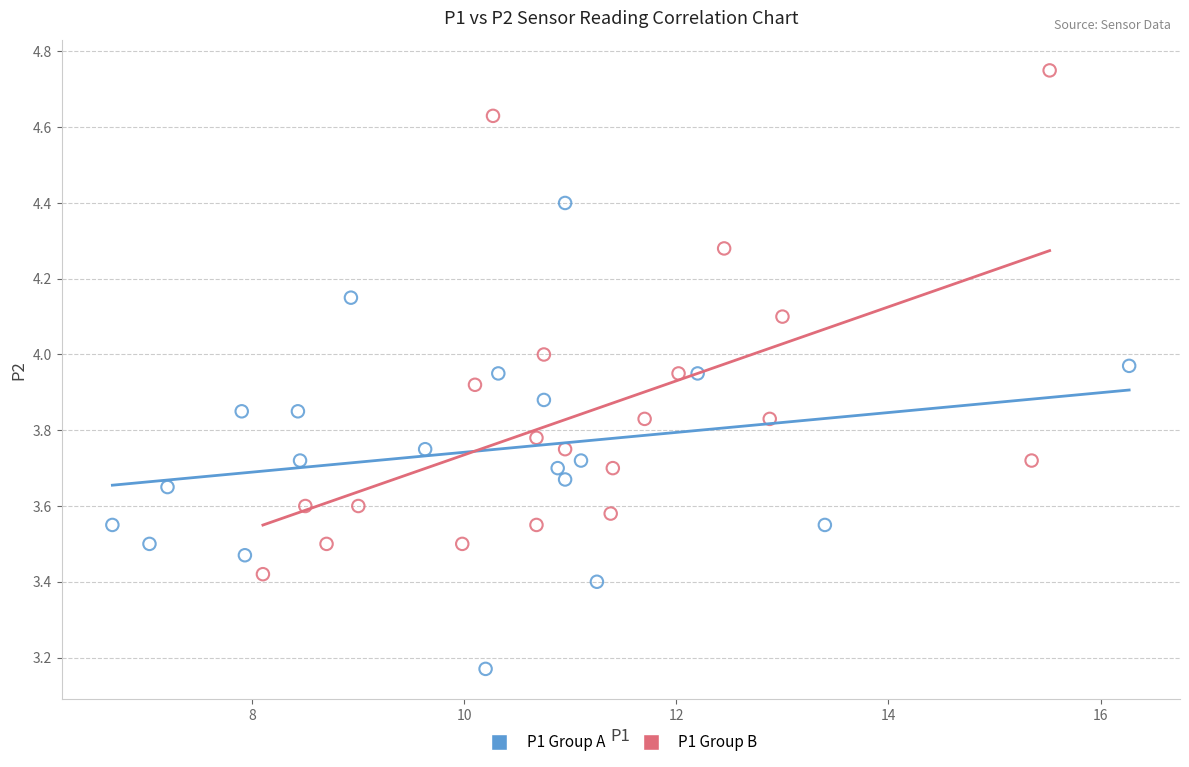

Which series reaches the maximum Y coordinate?

P1 Group B